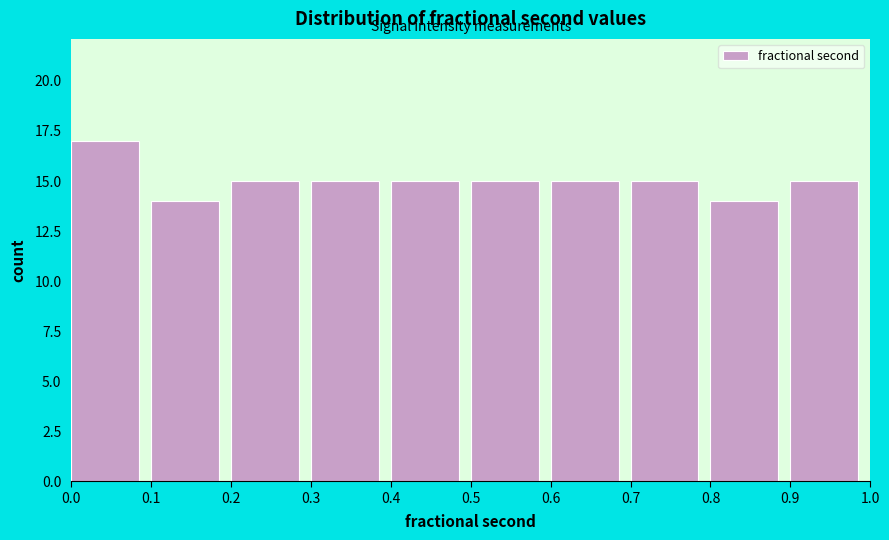

Reading left to right, transcribe this chart: for each bar, give the range it covers on the x-axis and its height. The values are not printed on the chart, so give them approximately, as read against the axis.

0.0 to 0.1: 17
0.1 to 0.2: 14
0.2 to 0.3: 15
0.3 to 0.4: 15
0.4 to 0.5: 15
0.5 to 0.6: 15
0.6 to 0.7: 15
0.7 to 0.8: 15
0.8 to 0.9: 14
0.9 to 1.0: 15